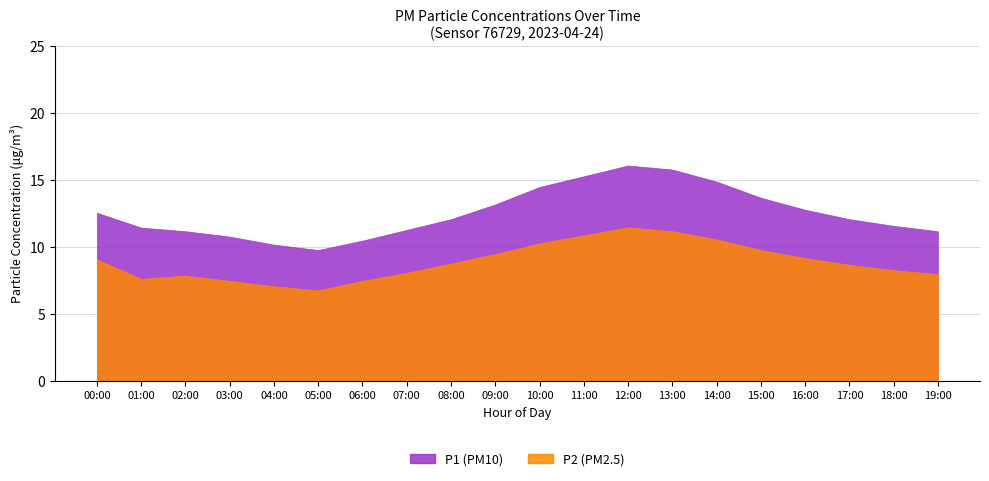

Rank the series by their average value, from lowest to highest.

P2, P1